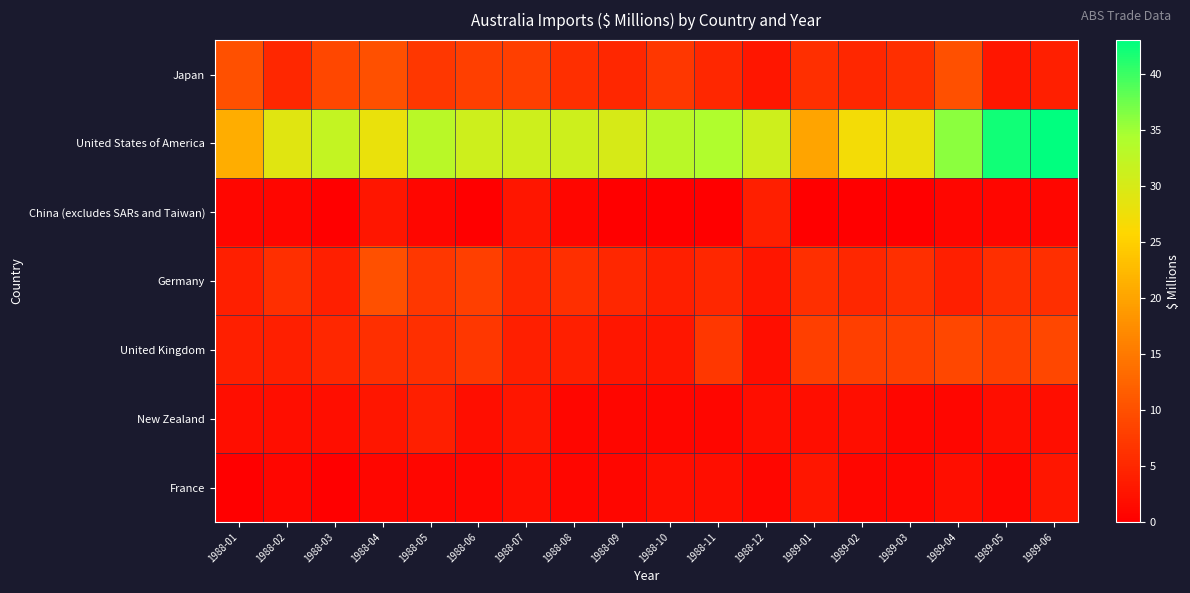

Reading right to left, extract all data points from this chart.

Japan: 1989-06=4	1989-05=3	1989-04=10	1989-03=6	1989-02=5	1989-01=6	1988-12=3	1988-11=5	1988-10=7	1988-09=5	1988-08=6	1988-07=8	1988-06=8	1988-05=7	1988-04=10	1988-03=9	1988-02=5	1988-01=10
United States of America: 1989-06=43	1989-05=42	1989-04=36	1989-03=28	1989-02=27	1989-01=20	1988-12=31	1988-11=34	1988-10=33	1988-09=30	1988-08=31	1988-07=31	1988-06=31	1988-05=33	1988-04=28	1988-03=32	1988-02=29	1988-01=21
China (excludes SARs and Taiwan): 1989-06=1	1989-05=1	1989-04=1	1989-03=0	1989-02=0	1989-01=0	1988-12=4	1988-11=0	1988-10=0	1988-09=0	1988-08=1	1988-07=3	1988-06=0	1988-05=1	1988-04=3	1988-03=0	1988-02=1	1988-01=1
Germany: 1989-06=6	1989-05=6	1989-04=4	1989-03=6	1989-02=5	1989-01=6	1988-12=3	1988-11=5	1988-10=4	1988-09=5	1988-08=6	1988-07=5	1988-06=8	1988-05=7	1988-04=10	1988-03=4	1988-02=6	1988-01=4
United Kingdom: 1989-06=9	1989-05=8	1989-04=9	1989-03=8	1989-02=8	1989-01=8	1988-12=2	1988-11=7	1988-10=3	1988-09=3	1988-08=4	1988-07=4	1988-06=7	1988-05=6	1988-04=6	1988-03=5	1988-02=4	1988-01=4
New Zealand: 1989-06=2	1989-05=2	1989-04=1	1989-03=1	1989-02=2	1989-01=2	1988-12=2	1988-11=1	1988-10=1	1988-09=1	1988-08=1	1988-07=3	1988-06=2	1988-05=4	1988-04=3	1988-03=2	1988-02=2	1988-01=2
France: 1989-06=3	1989-05=1	1989-04=2	1989-03=1	1989-02=1	1989-01=3	1988-12=1	1988-11=2	1988-10=2	1988-09=1	1988-08=1	1988-07=2	1988-06=1	1988-05=1	1988-04=1	1988-03=0	1988-02=1	1988-01=0